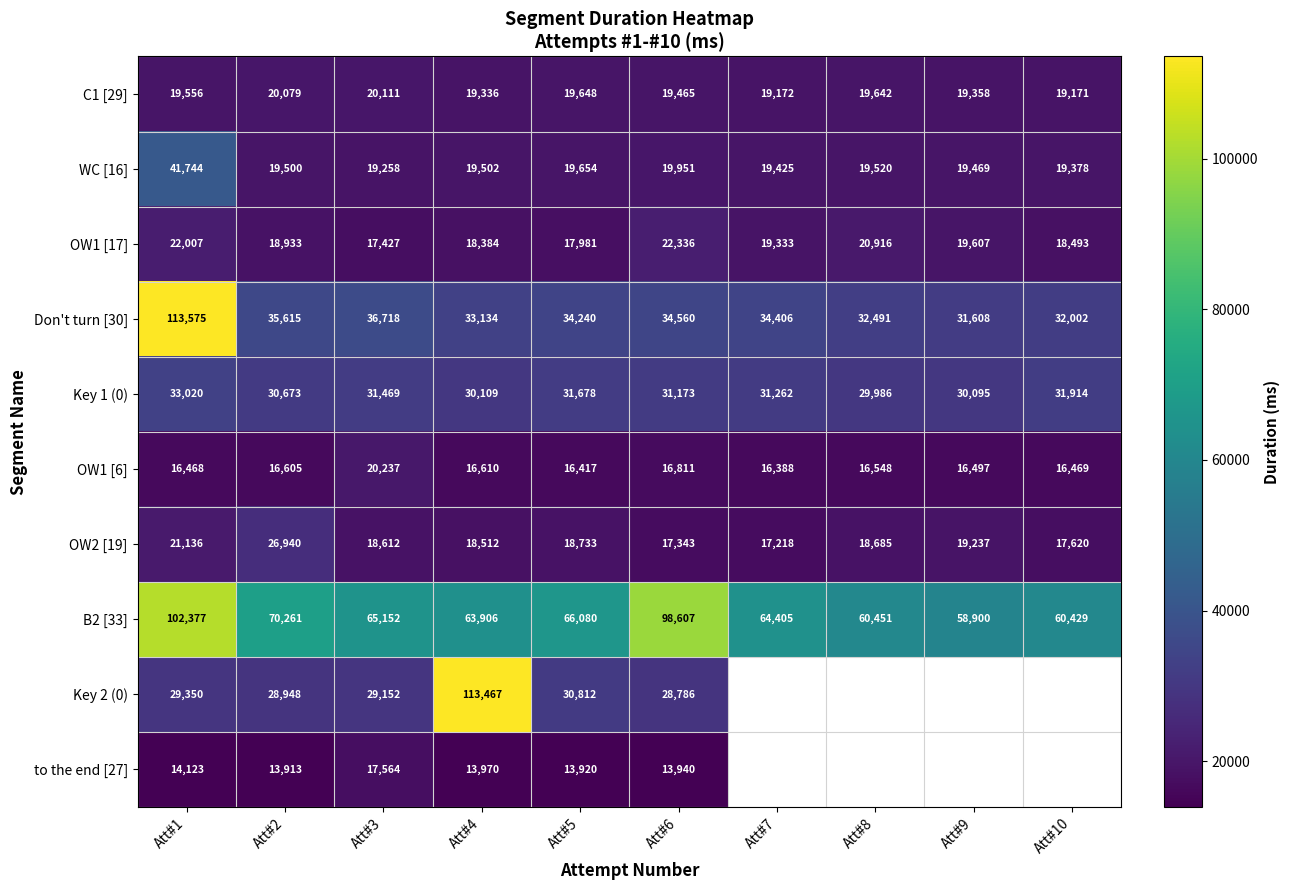

Is it true that OW1 [17] equals 10433 at Att#1?

False